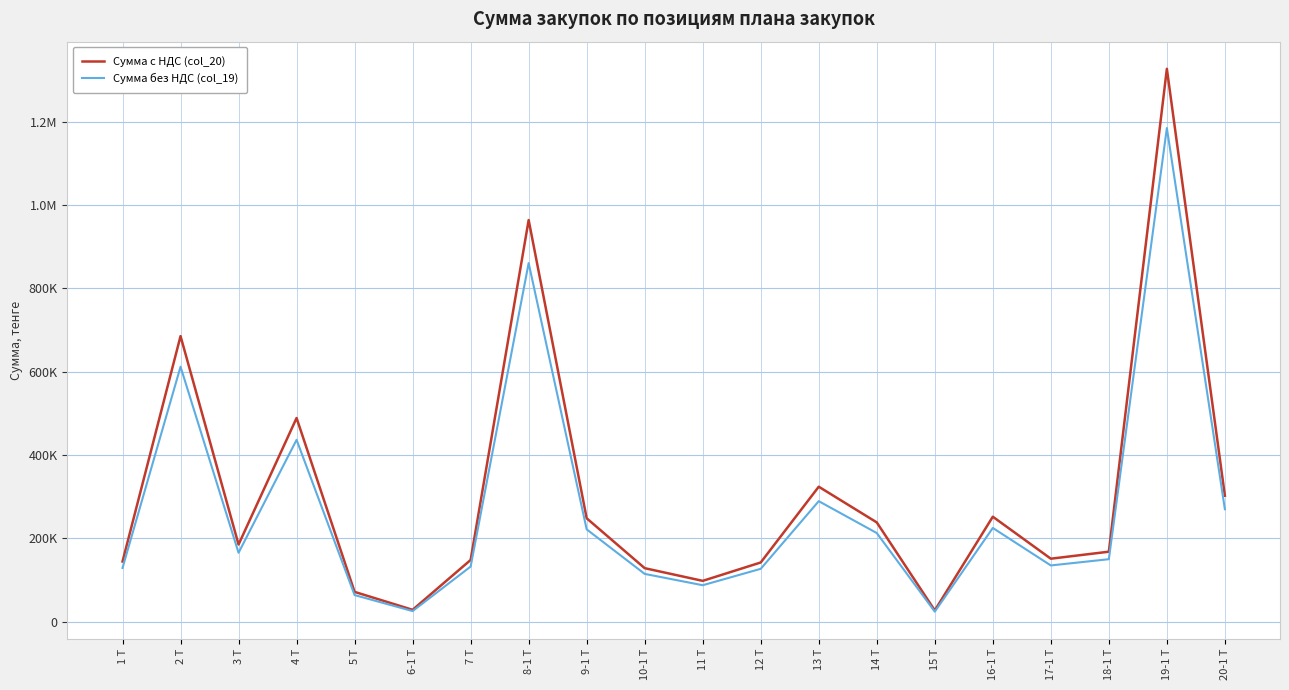

What is the minimum value shown in the chart?

24115.0